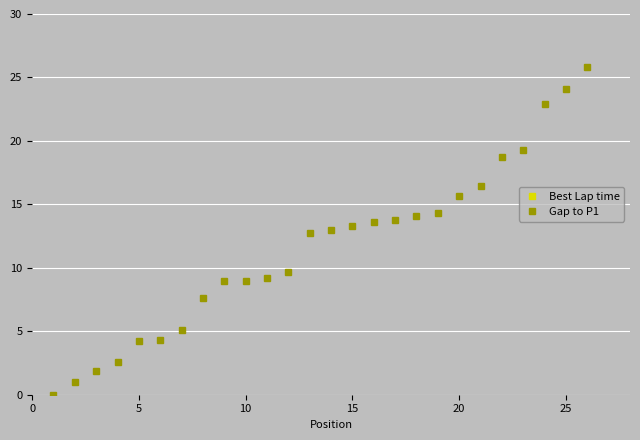

What is the highest value of the Gap to P1 series?

25.8